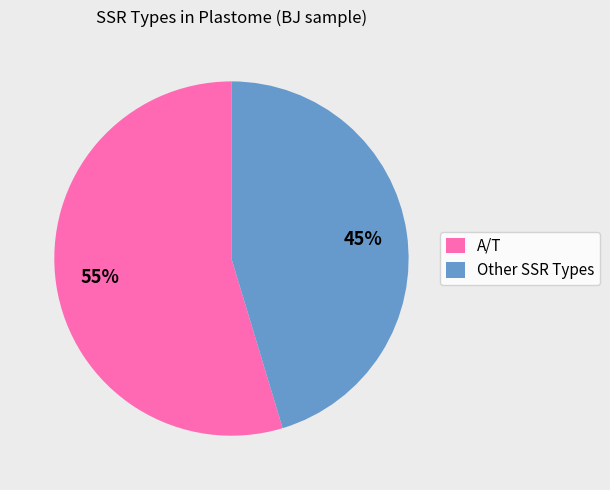

Between A/T and Other SSR Types, which is larger?

A/T